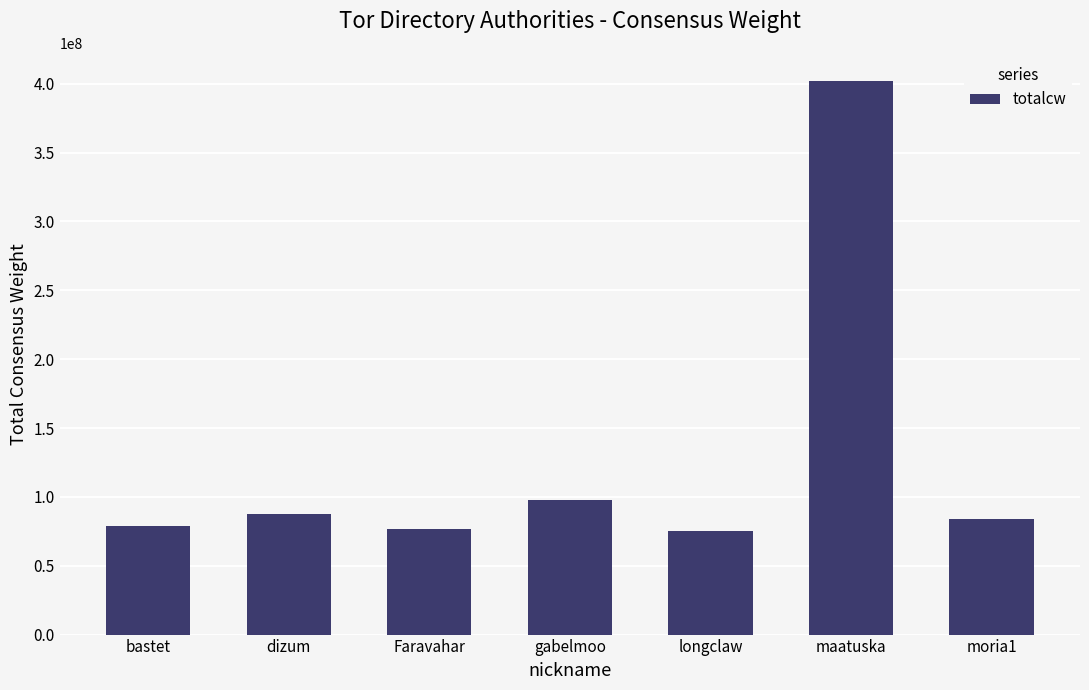

What is the label of the 3rd bar from the right?

longclaw